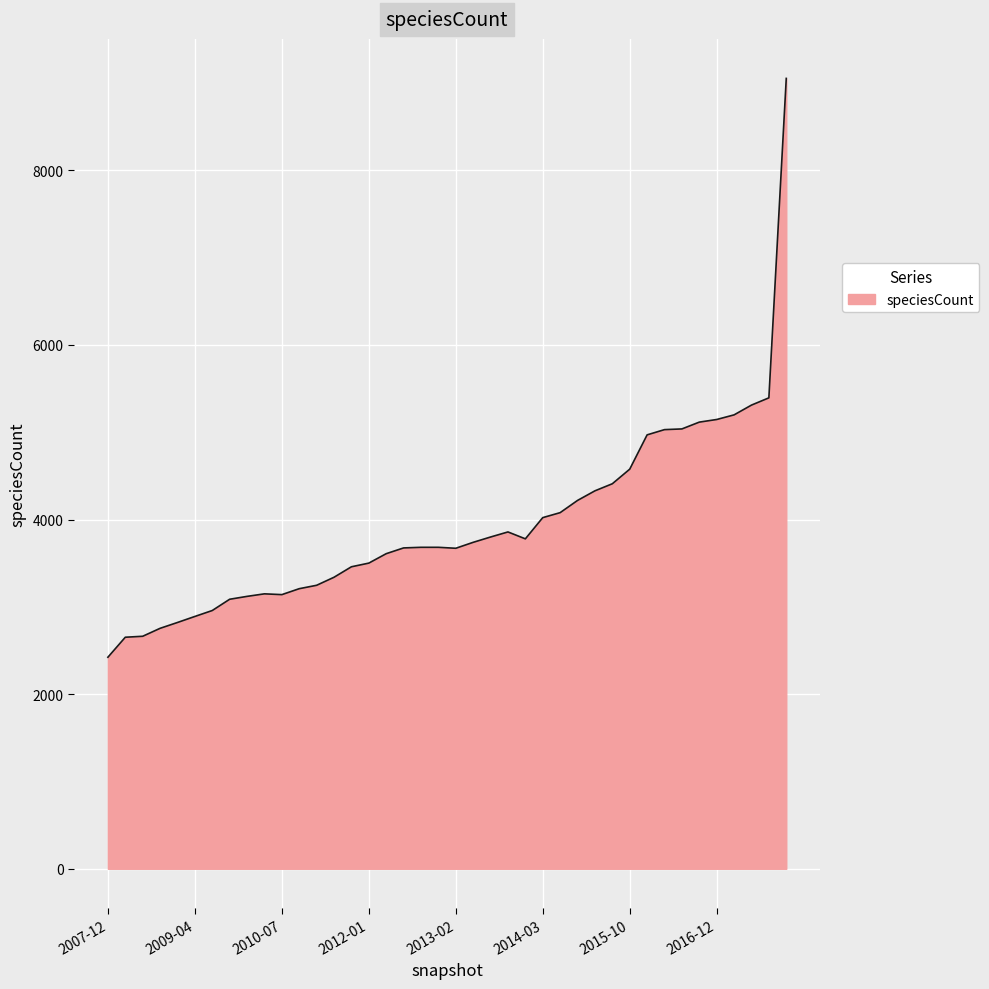

Count the number of categories in the chart.

40